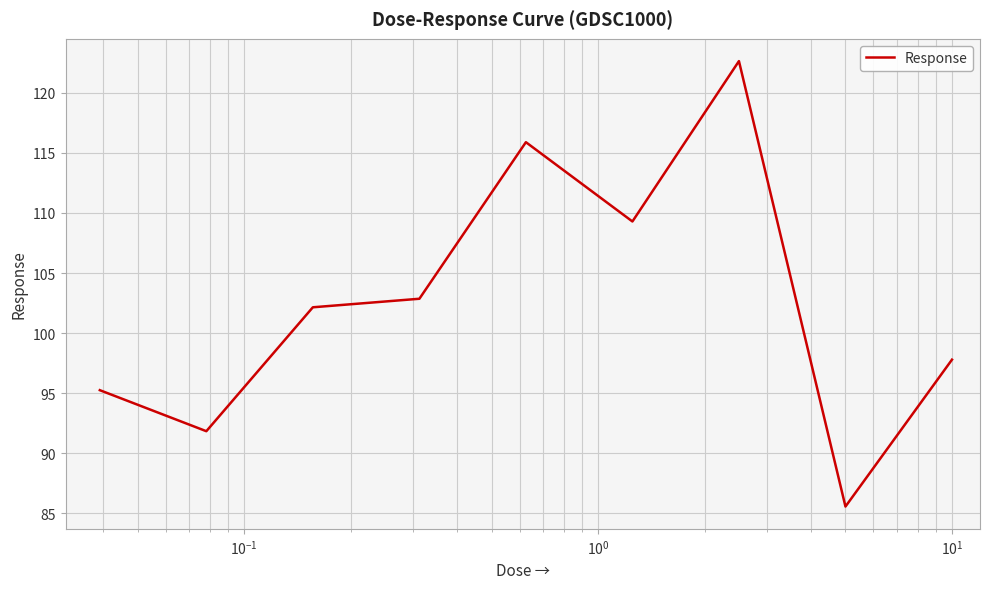

What is the greatest value displayed?

122.6